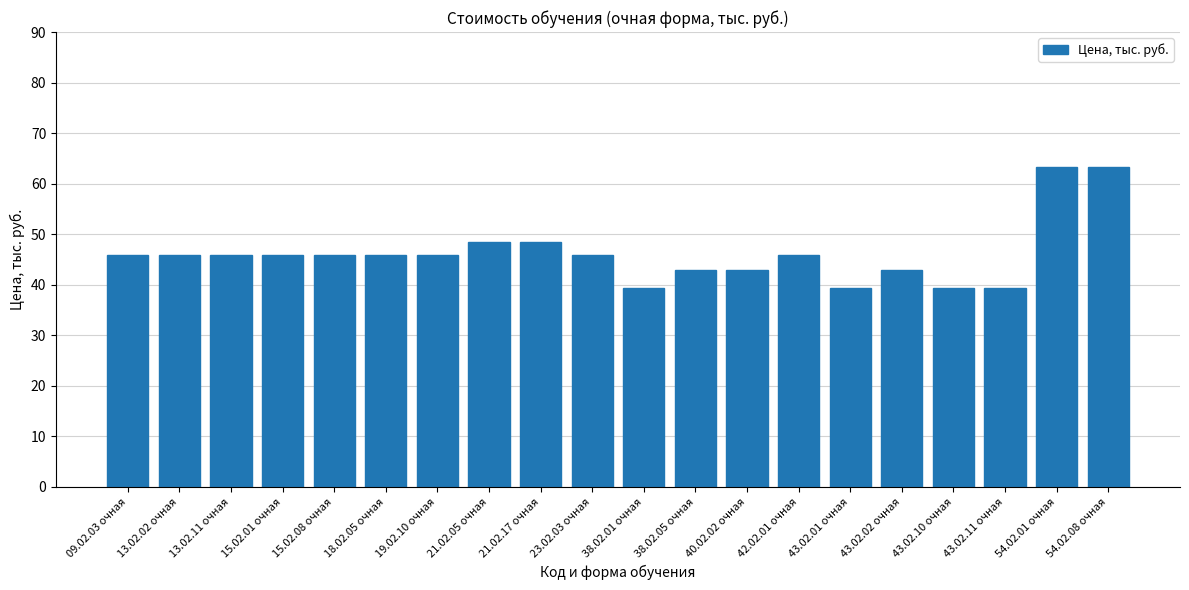

What is the sum of all values?

921.8